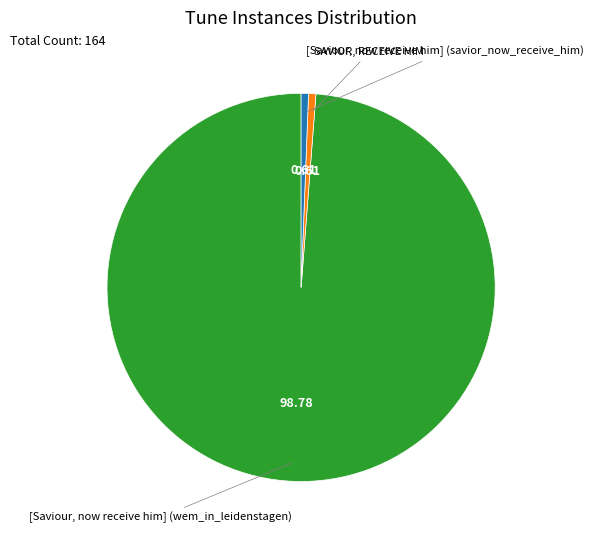

Does any single category account for the majority?

Yes